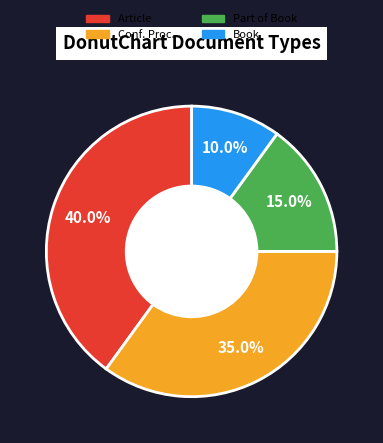

Is there a majority slice in this chart?

No